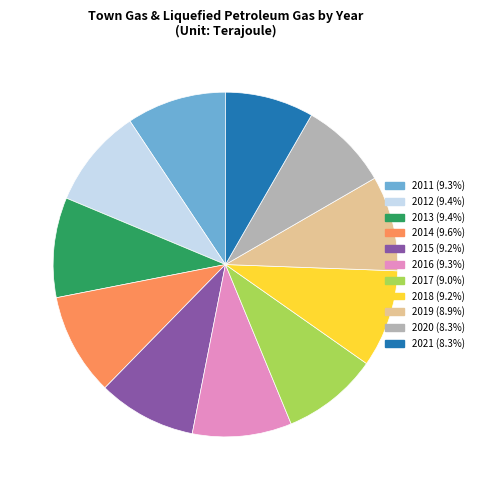

Which has a higher value, 2020 or 2017?

2017